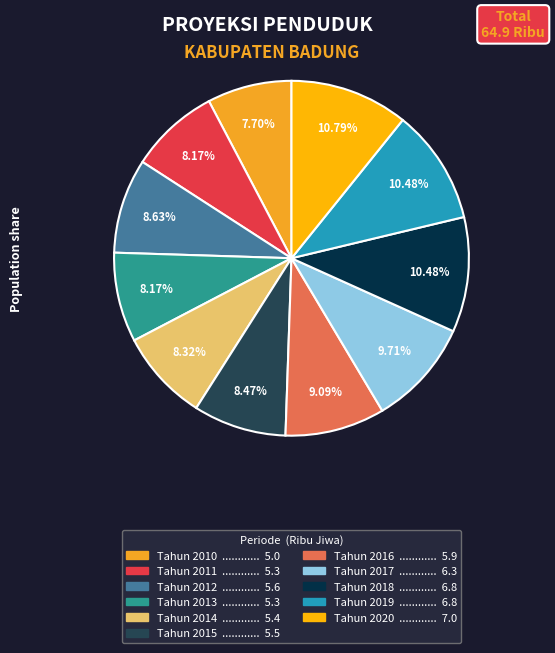

To the nearest percent, what percentage of the pie is Tahun 2019?

10%